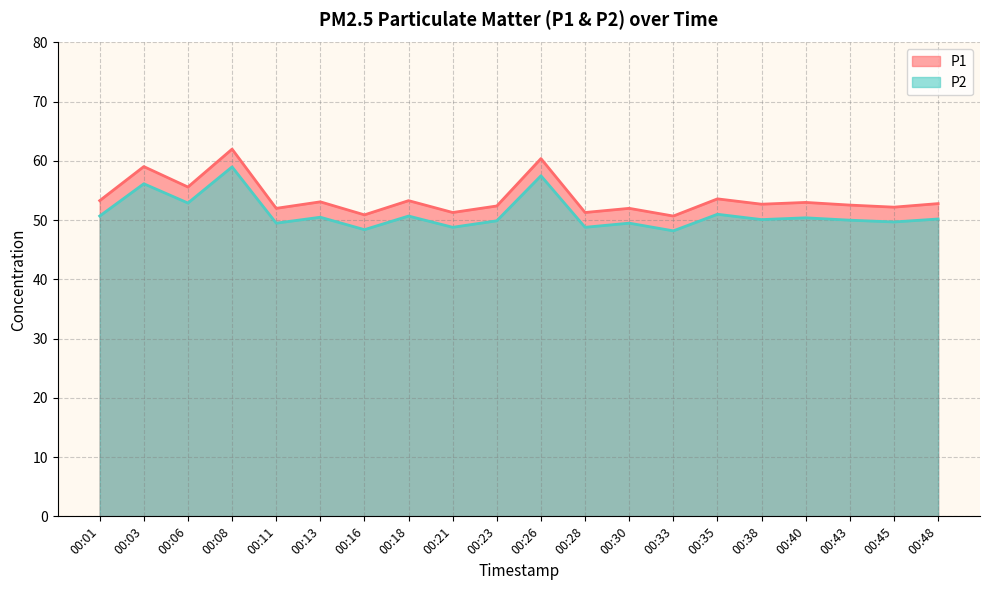

How many distinct data groups are displayed?

2